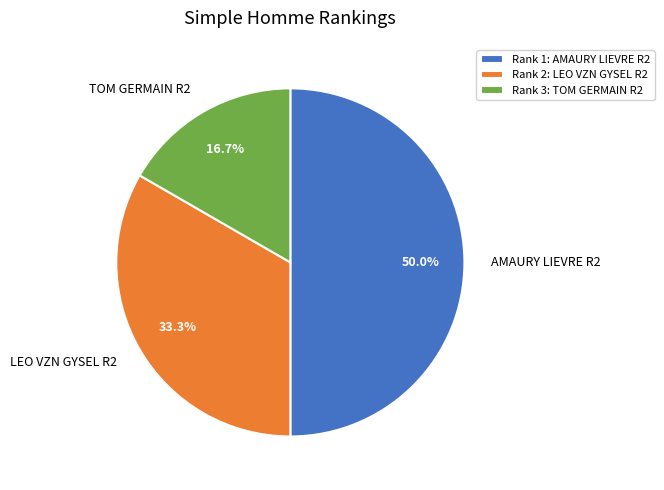

What percentage is the TOM GERMAIN R2 slice, to the nearest percent?

17%